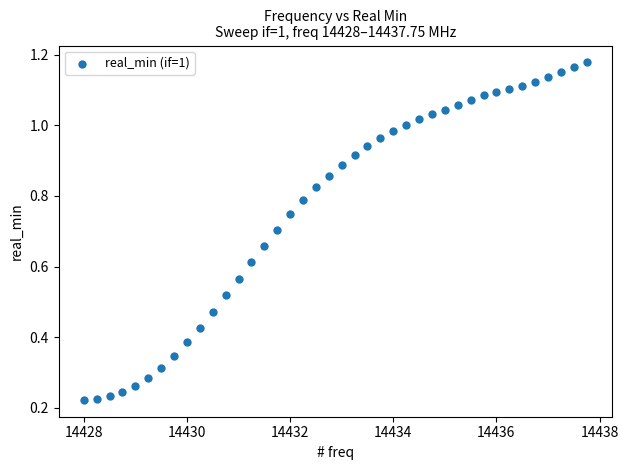

What is the range of X values (max minus min)?

9.8